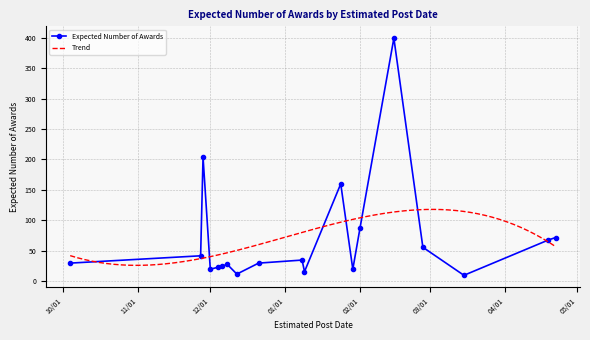

At which label is the value closest to 104?

2024-02-01